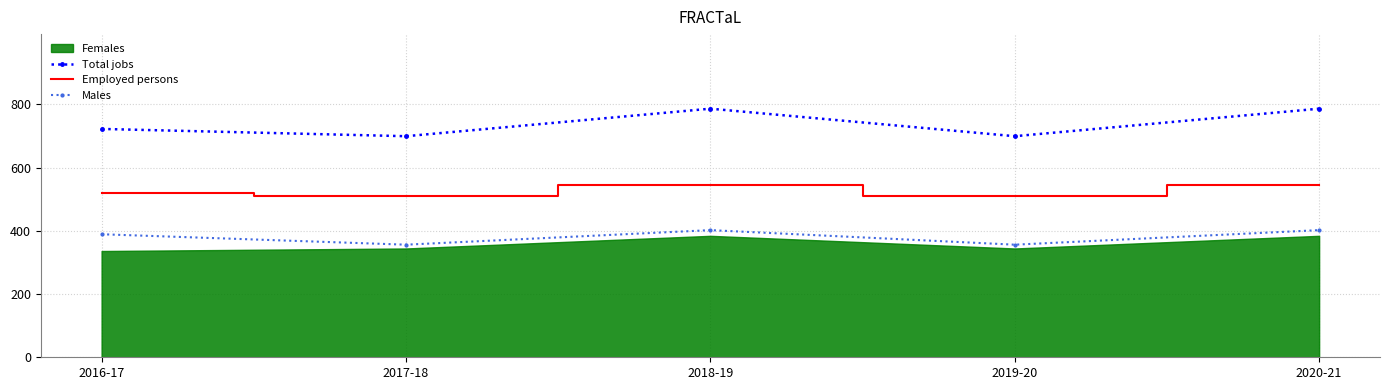

True or false: Employed persons has a value of 546 at 2020-21.

True